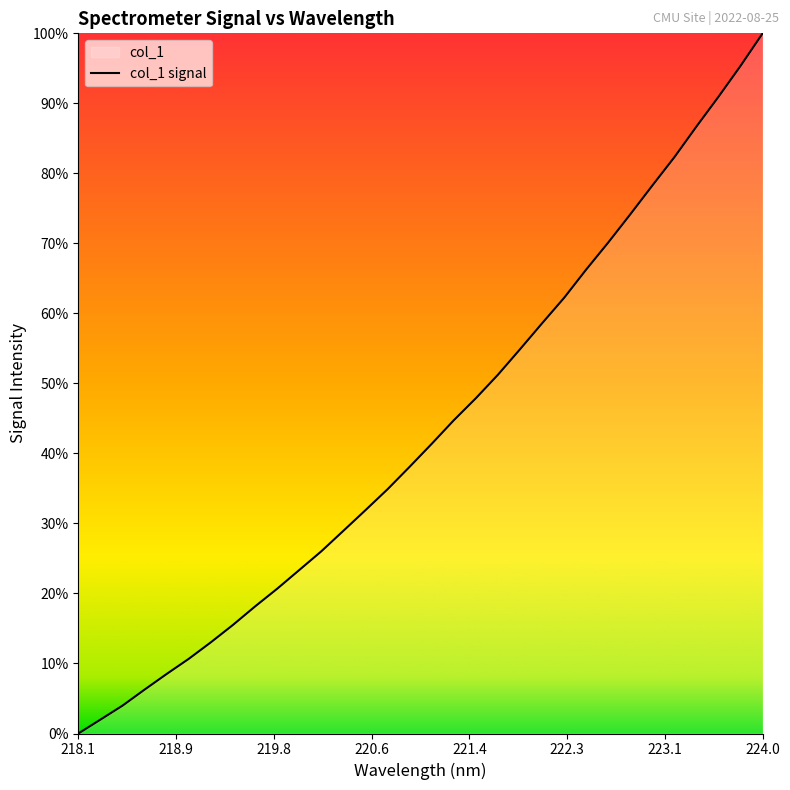

True or false: the data shows 3032.6 at 224.0.

False